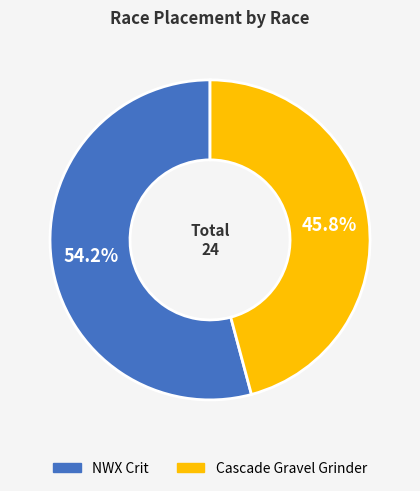

What is the largest slice in the pie chart?

NWX Crit